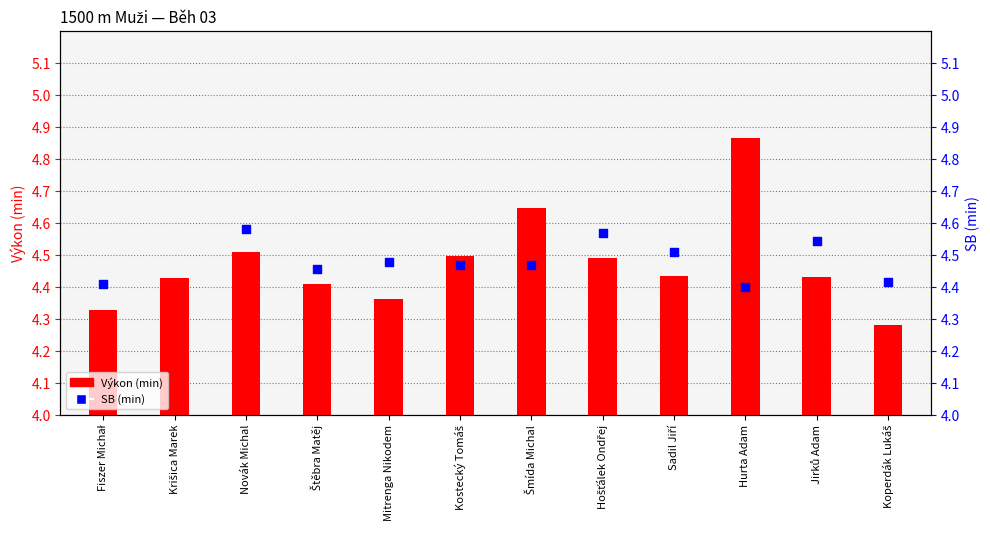

What is the total value across all series at Hošťálek Ondřej?

9.1